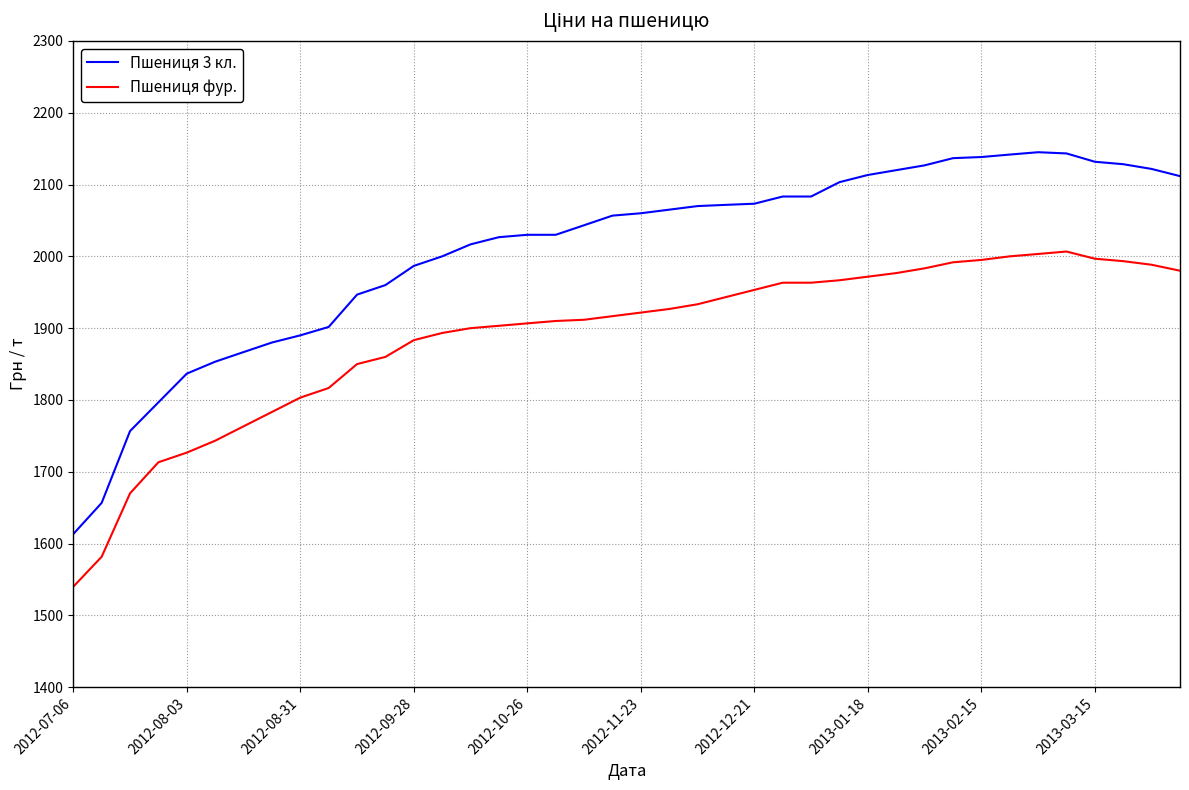

Which series has the largest range (max minus min)?

Пшениця 3 кл.